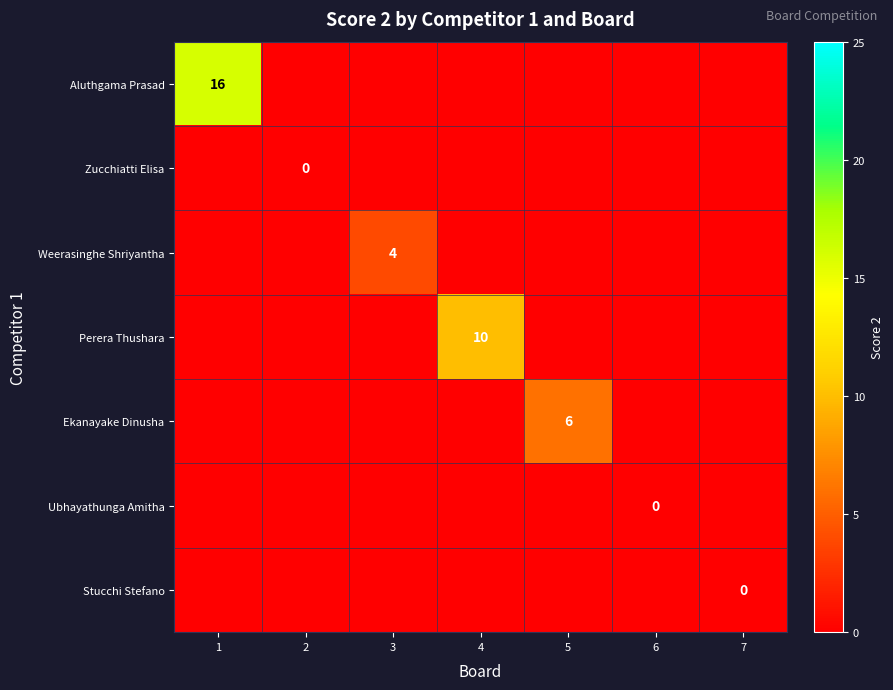

What is the sum of the Aluthgama Prasad values at 4 and 1?

16